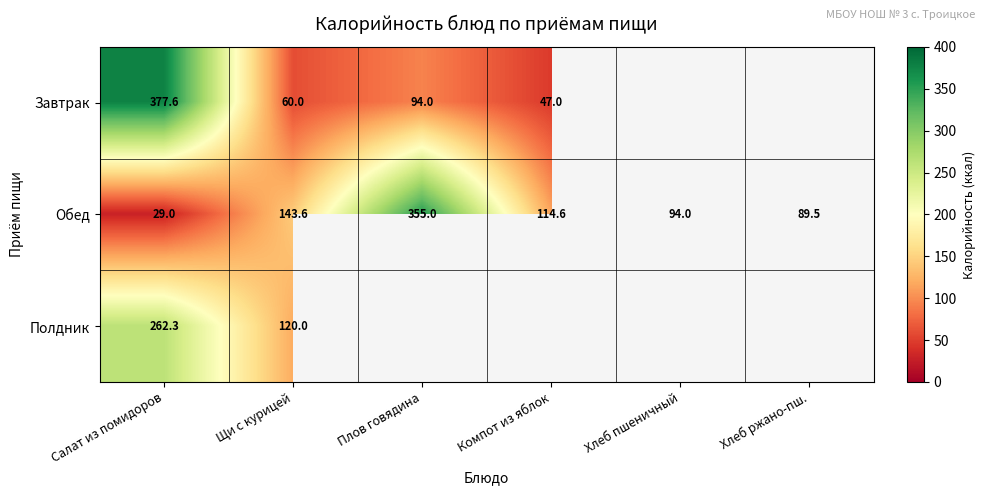

What is the difference between the highest and lowest values at Щи с курицей?

83.6